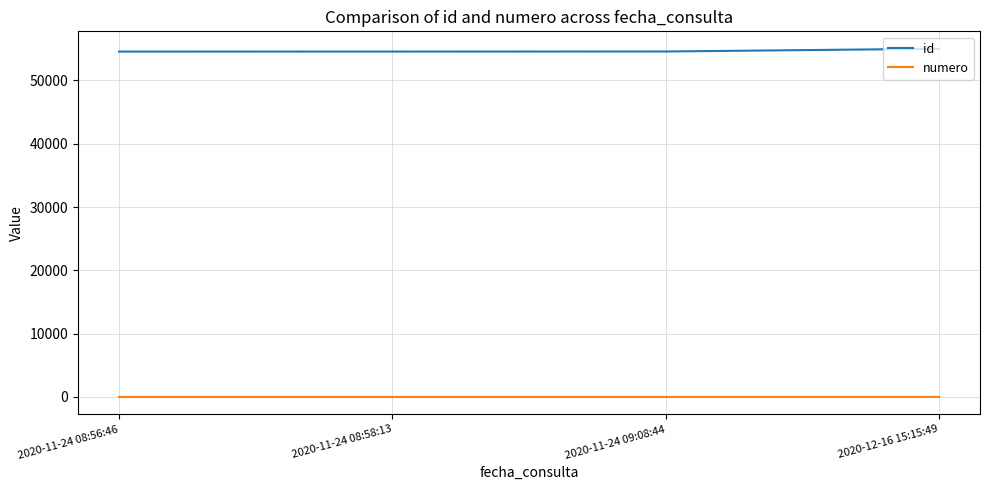

True or false: id and numero cross at least once.

False